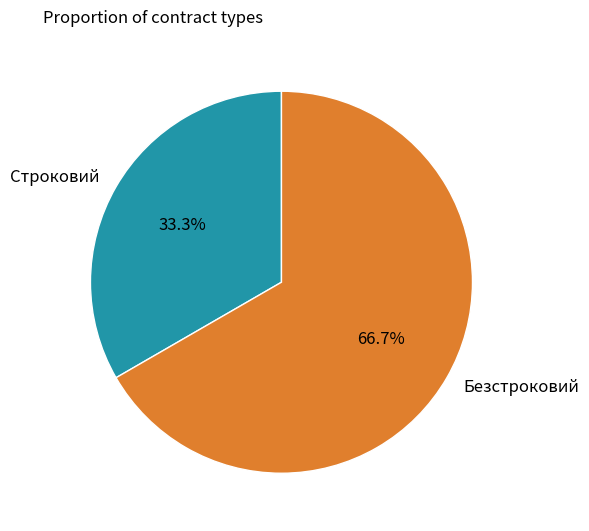

What is the smallest slice in the pie chart?

Строковий